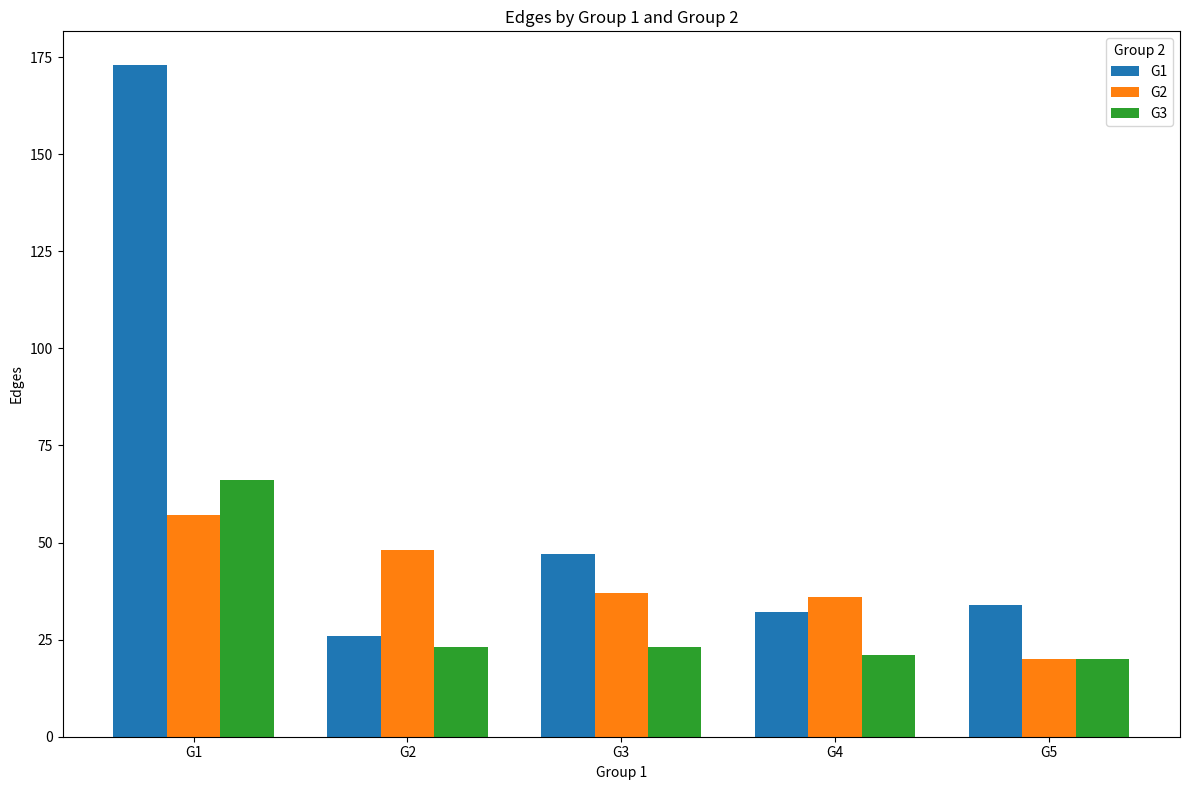

What is the approximate value of G2 at G3?

37